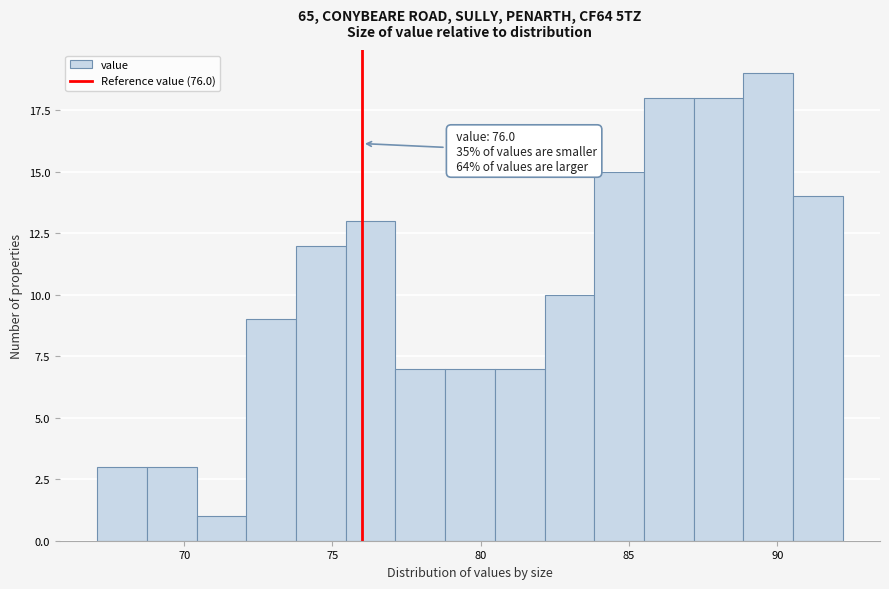

Around what value on the x-axis is the tallest bar? Give the approximate position of its centre, as read against the axis.

89.5